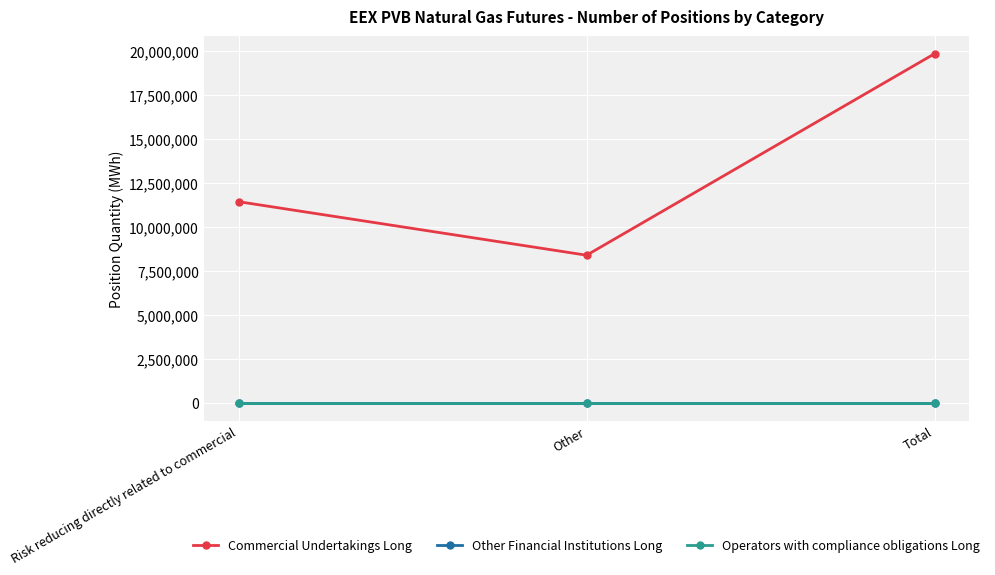

Does the chart display data point markers on the line(s)?

Yes